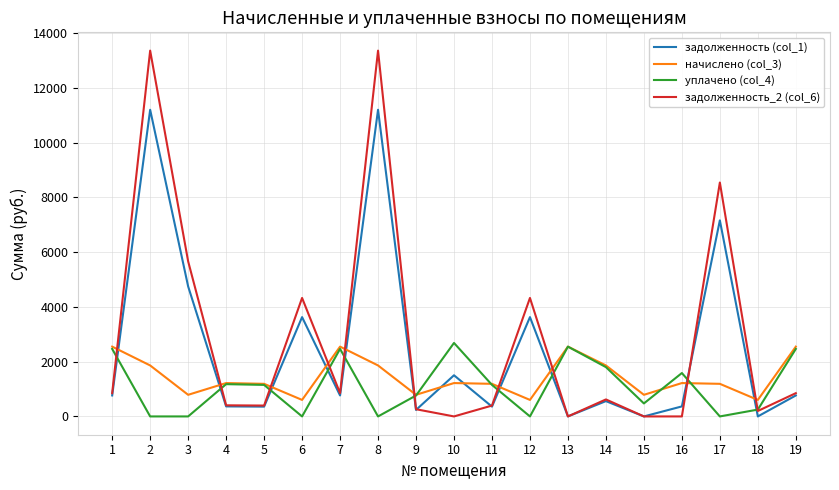

Where do задолженность (col_1) and начислено (col_3) first cross each other?

1 and 2